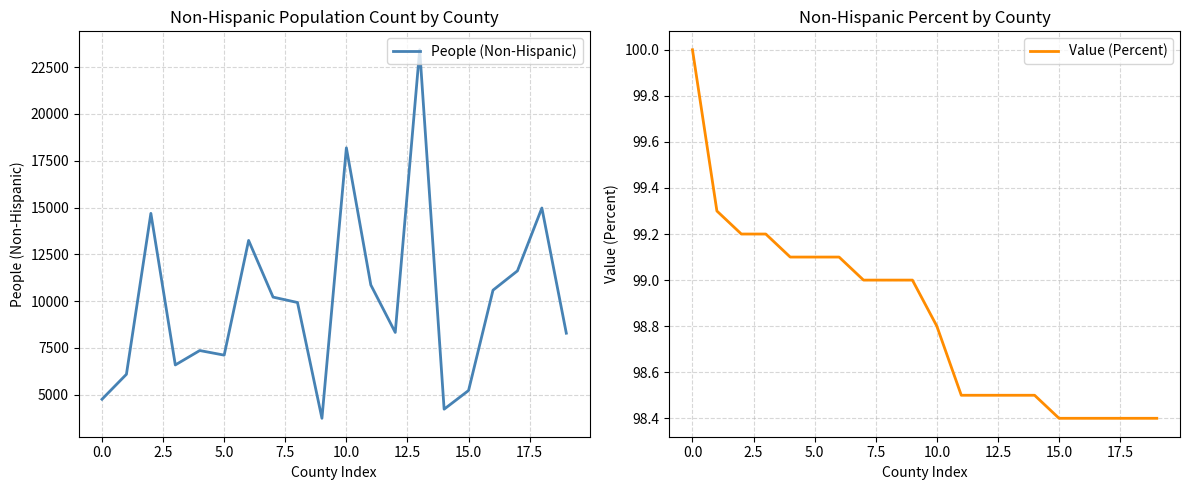

What is the spread (max minus min) of values at 18?

14878.6